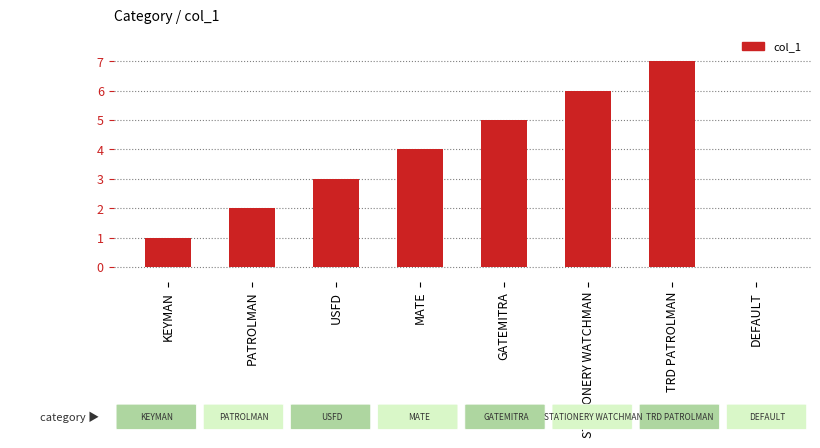

Which has a higher value, STATIONERY WATCHMAN or DEFAULT?

STATIONERY WATCHMAN